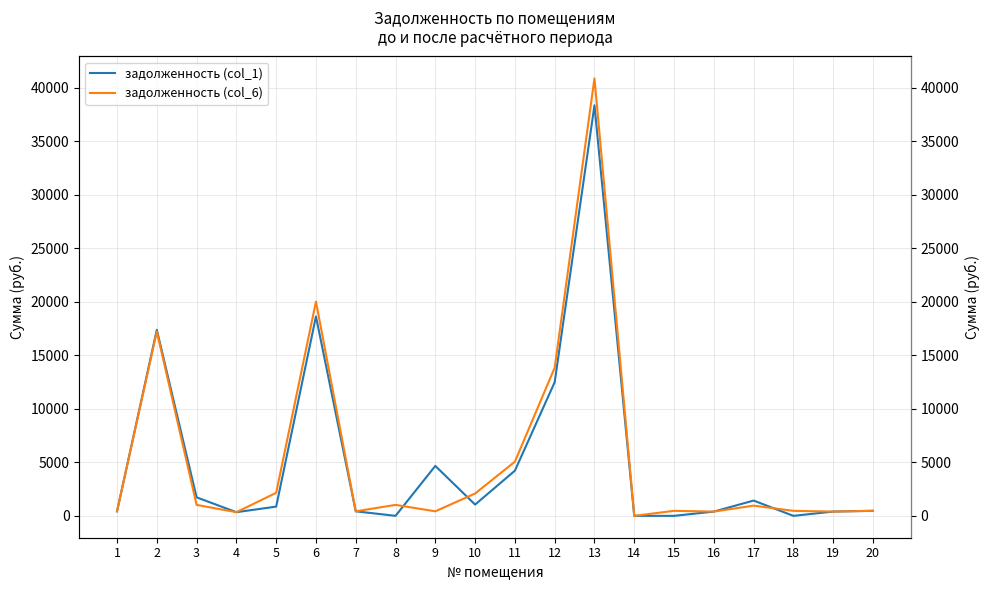

How many interior local peaks does the задолженность (col_1) series have?

5